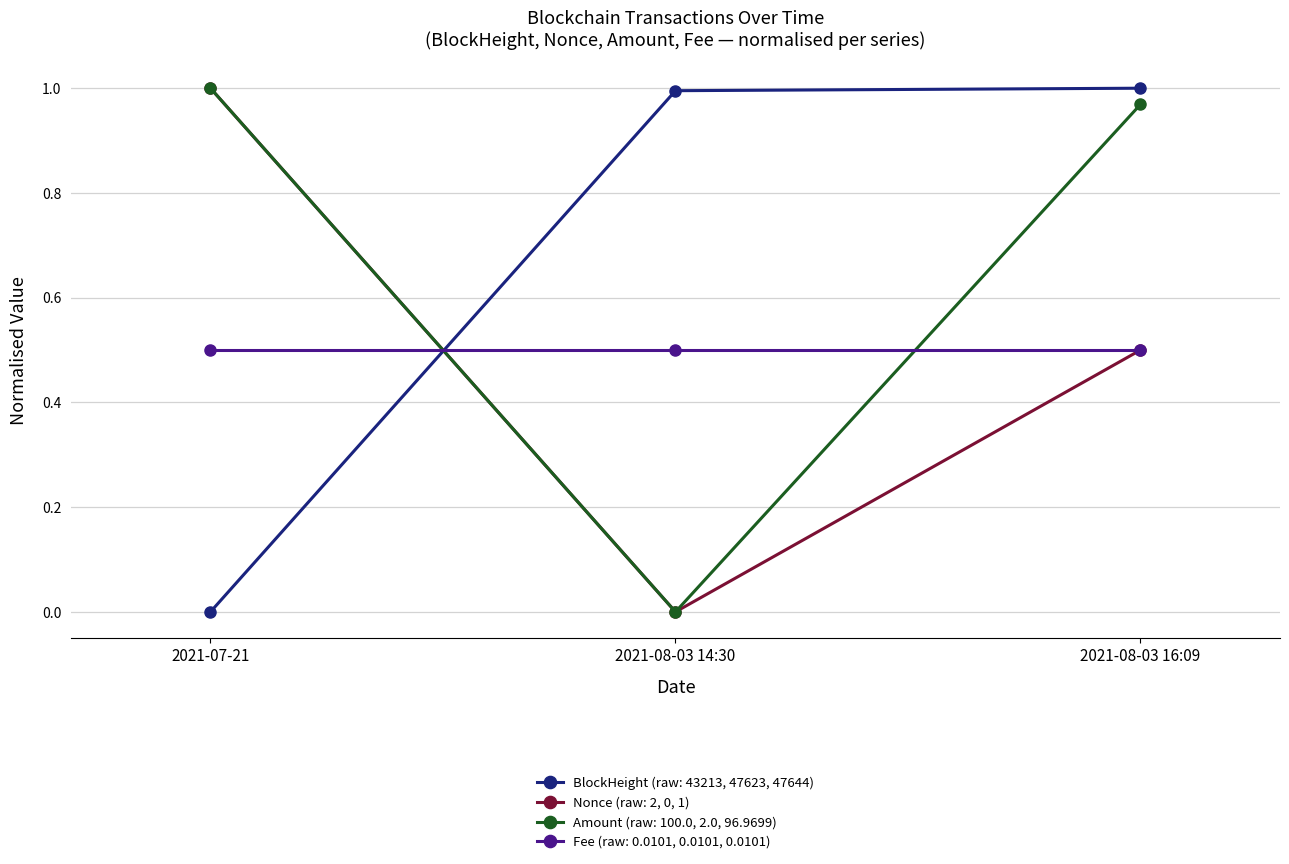

Rank the categories by Nonce (raw: 2, 0, 1) value from highest to lowest.

2021-07-21, 2021-08-03 16:09, 2021-08-03 14:30